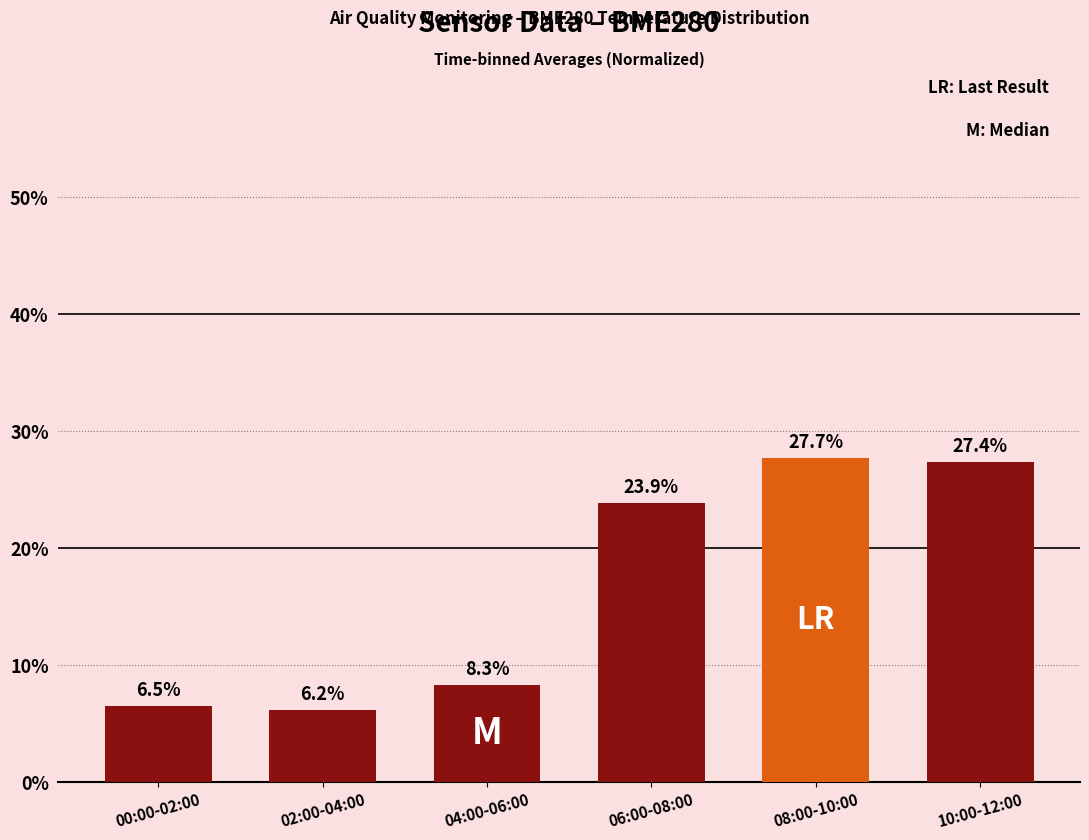

What is the greatest value displayed?

27.7